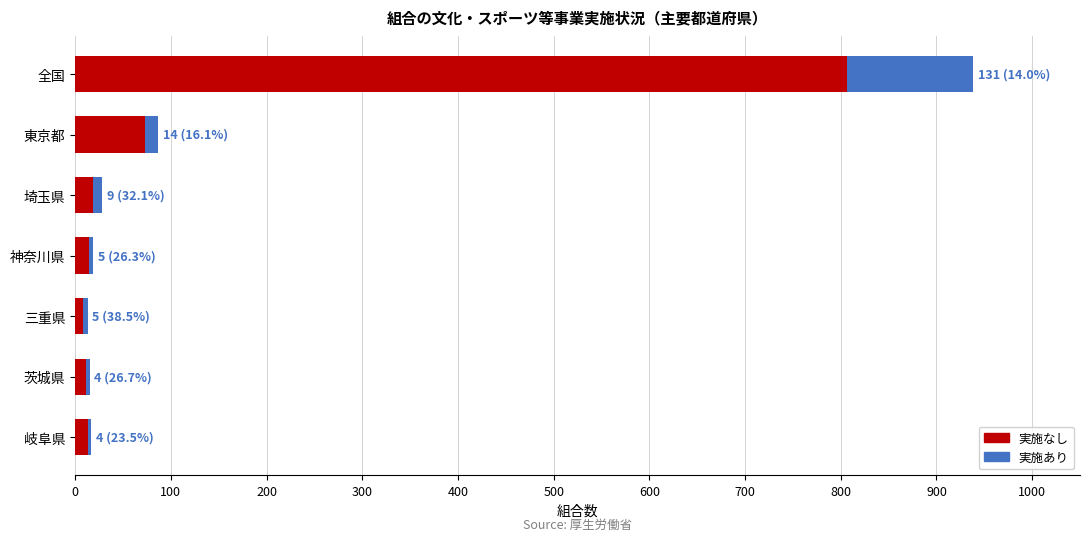

What is the maximum value for 実施なし?

807